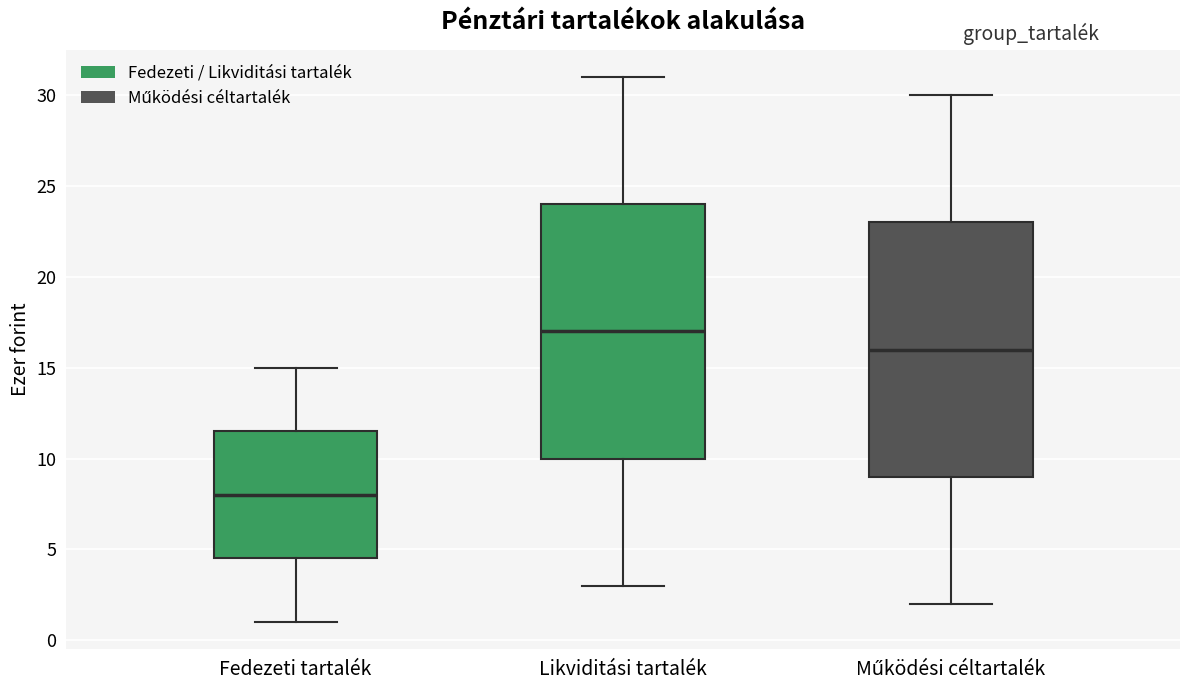

Reading left to right, transcribe this box plot: for each box, give where its median line is, the range the box spans, and where its two whiskers end, as read against the y-axis. The values are not printed on the chart, so give them approximately, as read against the axis.

Fedezeti tartalék: median 8.0, box 4.5 to 11.5, whiskers 1.0 to 15.0
Likviditási tartalék: median 17.0, box 10.0 to 24.0, whiskers 3.0 to 31.0
Működési céltartalék: median 16.0, box 9.0 to 23.0, whiskers 2.0 to 30.0